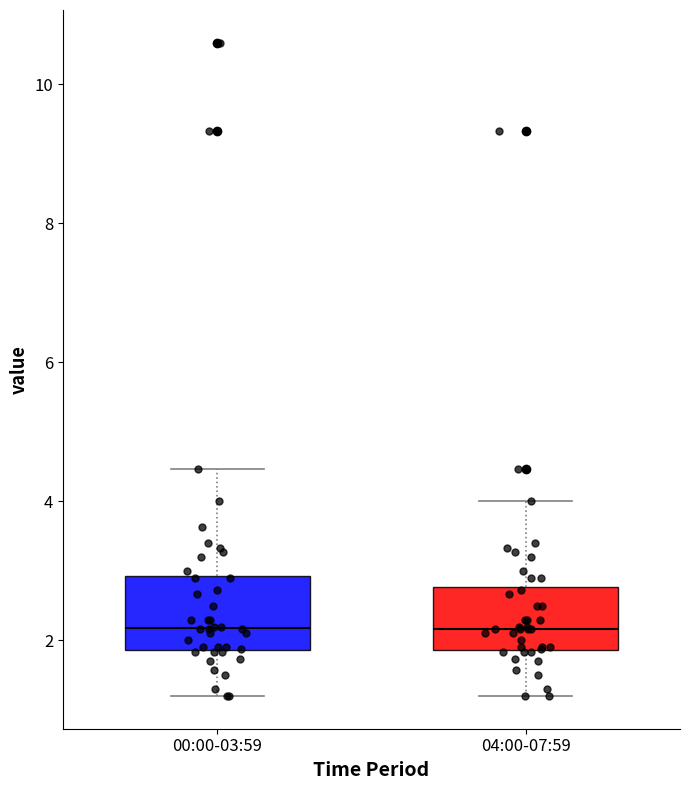

Where is the upper edge of the box for 04:00-07:59 on the y-axis? The values are not printed on the chart, so give them approximately, as read against the axis.

2.8